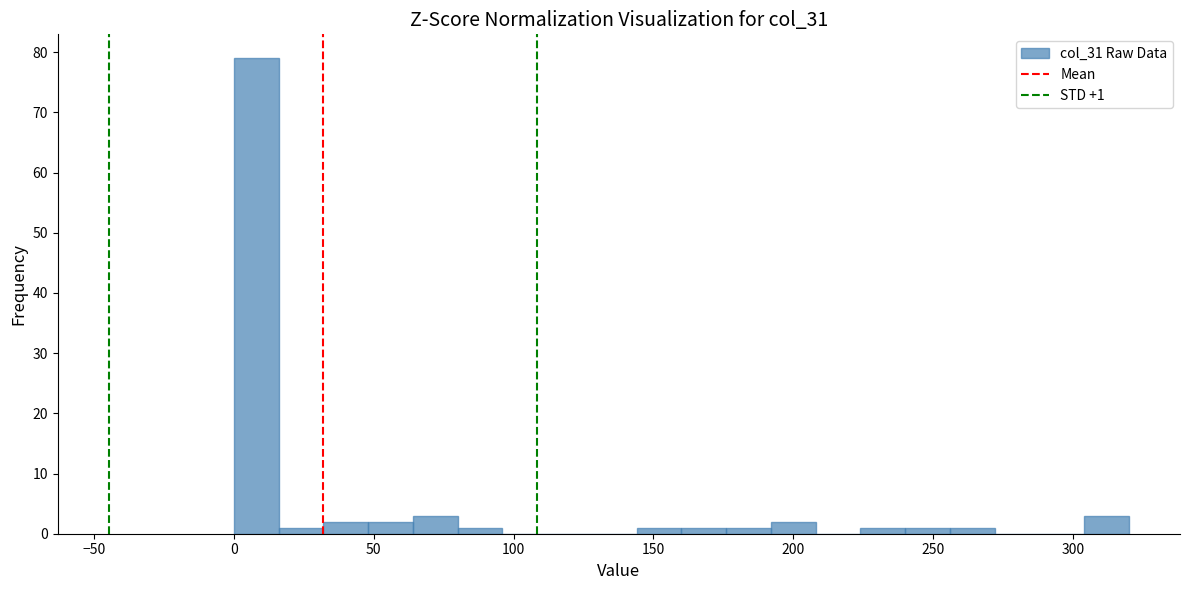

Read against the x-axis, roughly where is the centre of the tallest bar?

10